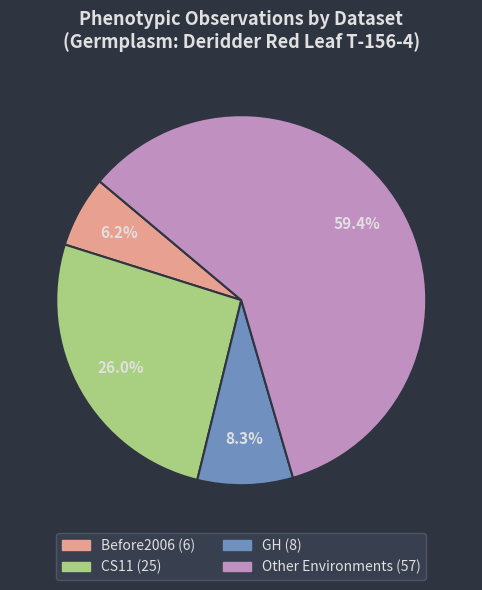

To the nearest percent, what is the difference between the Before2006 and GH slice percentages?

2%